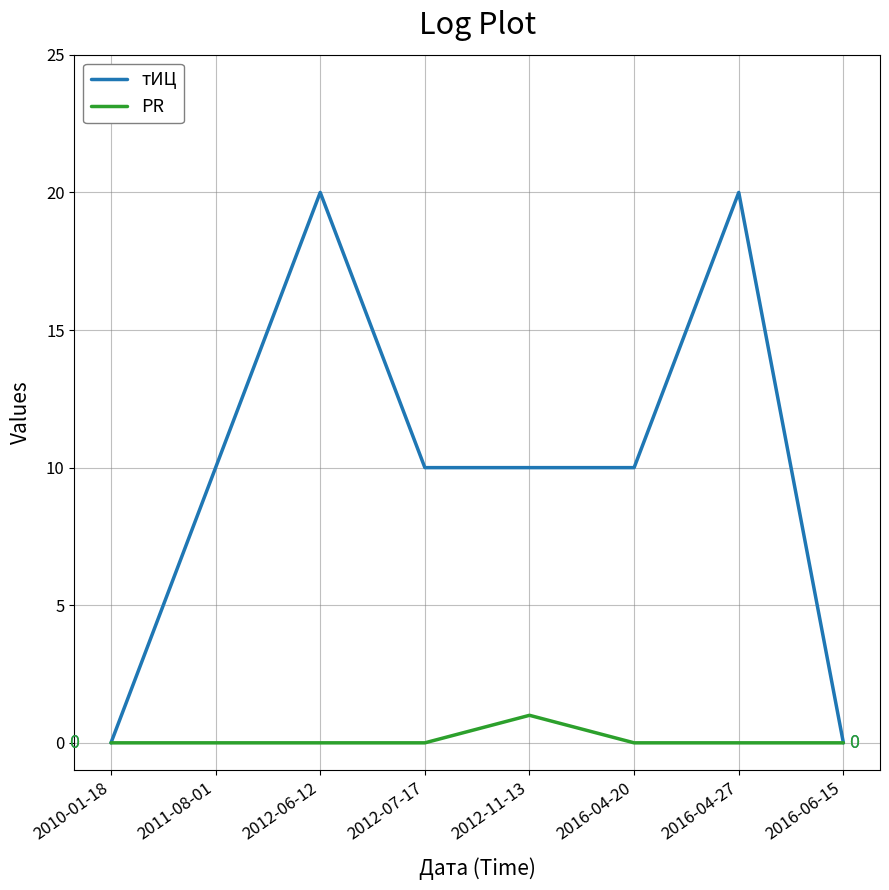

At which label does PR reach its peak?

2012-11-13